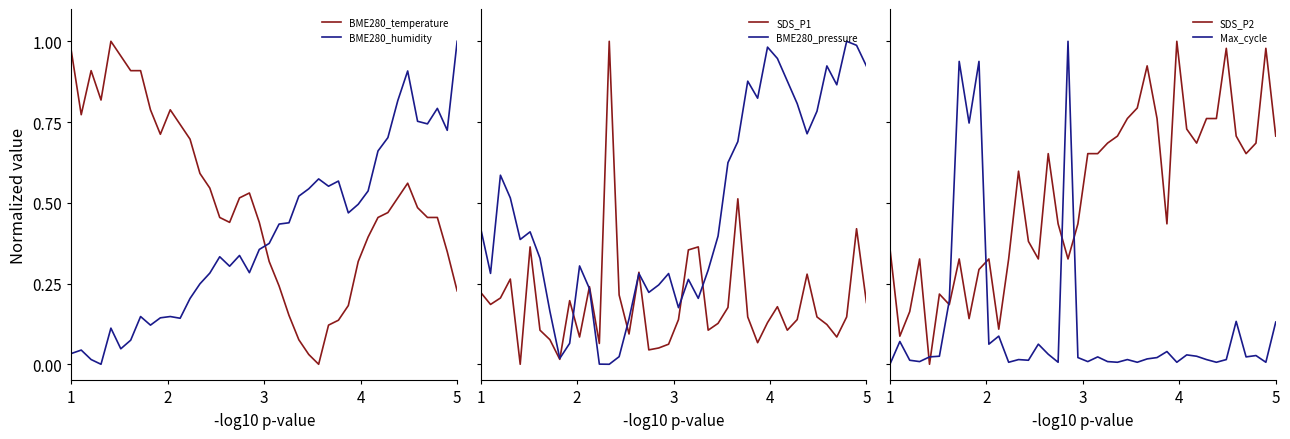

Reading left to right, what are all the values shown in this chart?

BME280_temperature: 1.0	0.8	0.9	0.8	1.0	1.0	0.9	0.9	0.8	0.7	0.8	0.7	0.7	0.6	0.5	0.5	0.4	0.5	0.5	0.4	0.3	0.2	0.2	0.1	0.0	0.0	0.1	0.1	0.2	0.3	0.4	0.5	0.5	0.5	0.6	0.5	0.5	0.5	0.3	0.2
BME280_humidity: 0.0	0.0	0.0	0.0	0.1	0.0	0.1	0.1	0.1	0.1	0.1	0.1	0.2	0.2	0.3	0.3	0.3	0.3	0.3	0.4	0.4	0.4	0.4	0.5	0.5	0.6	0.6	0.6	0.5	0.5	0.5	0.7	0.7	0.8	0.9	0.8	0.7	0.8	0.7	1.0
SDS_P1: 0.2	0.2	0.2	0.3	0.0	0.4	0.1	0.1	0.0	0.2	0.1	0.2	0.1	1.0	0.2	0.1	0.3	0.0	0.1	0.1	0.1	0.4	0.4	0.1	0.1	0.2	0.5	0.1	0.1	0.1	0.2	0.1	0.1	0.3	0.1	0.1	0.1	0.1	0.4	0.2
BME280_pressure: 0.4	0.3	0.6	0.5	0.4	0.4	0.3	0.2	0.0	0.1	0.3	0.2	0.0	0.0	0.0	0.1	0.3	0.2	0.2	0.3	0.2	0.3	0.2	0.3	0.4	0.6	0.7	0.9	0.8	1.0	0.9	0.9	0.8	0.7	0.8	0.9	0.9	1.0	1.0	0.9
SDS_P2: 0.4	0.1	0.2	0.3	0.0	0.2	0.2	0.3	0.1	0.3	0.3	0.1	0.3	0.6	0.4	0.3	0.7	0.4	0.3	0.4	0.7	0.7	0.7	0.7	0.8	0.8	0.9	0.8	0.4	1.0	0.7	0.7	0.8	0.8	1.0	0.7	0.7	0.7	1.0	0.7
Max_cycle: 0.0	0.1	0.0	0.0	0.0	0.0	0.2	0.9	0.7	0.9	0.1	0.1	0.0	0.0	0.0	0.1	0.0	0.0	1.0	0.0	0.0	0.0	0.0	0.0	0.0	0.0	0.0	0.0	0.0	0.0	0.0	0.0	0.0	0.0	0.0	0.1	0.0	0.0	0.0	0.1